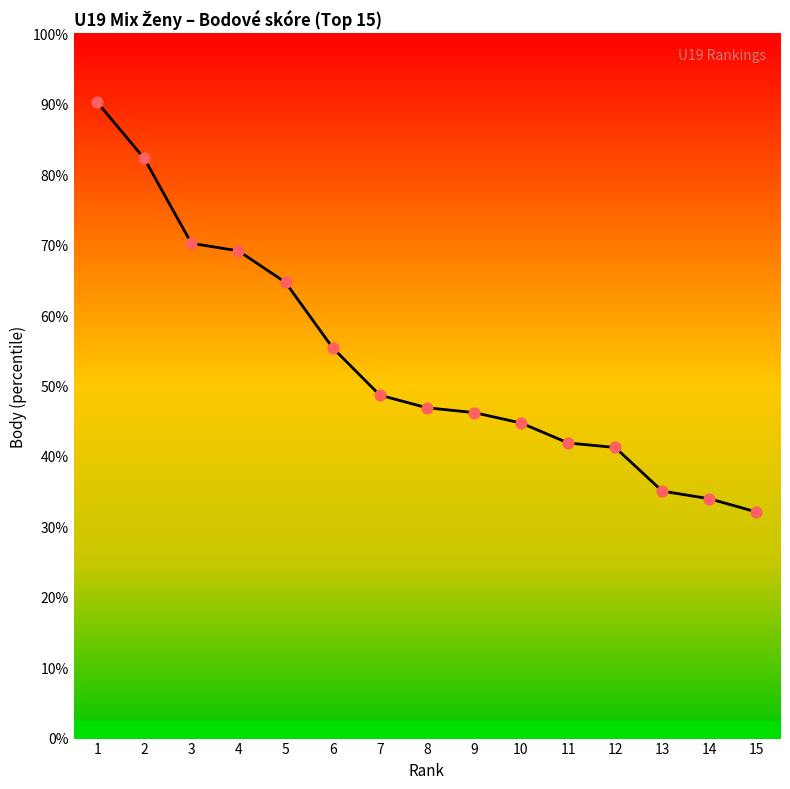

What is the ratio of the value at 10 to the value at 2?

0.5